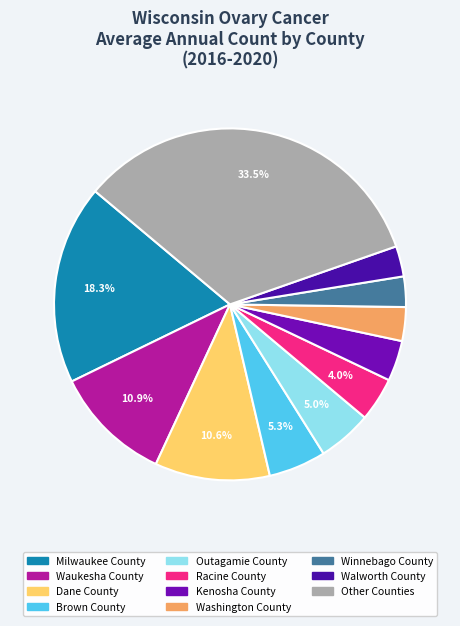

Is there a majority slice in this chart?

No